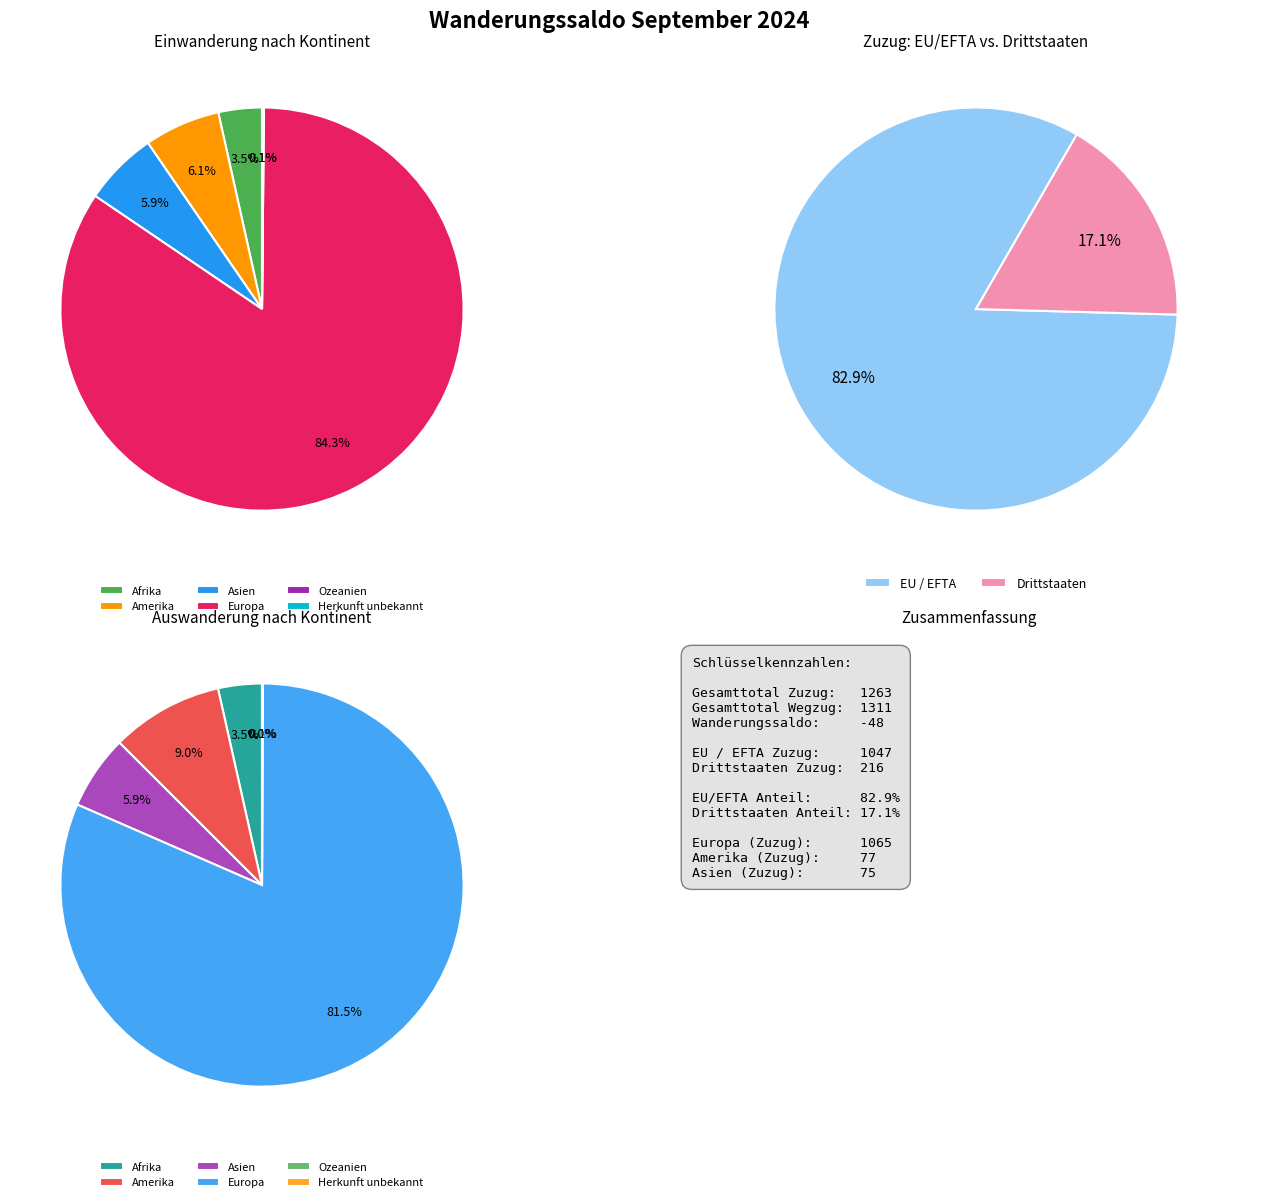

Count the number of slices in the pie.

6